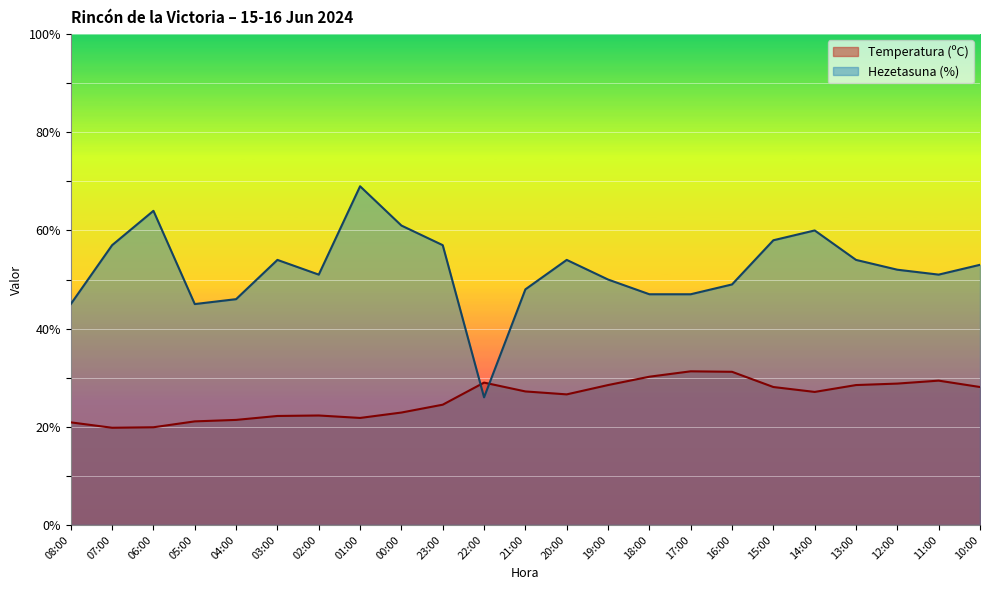

How many data points in Hezetasuna (%) are less than 52?

11